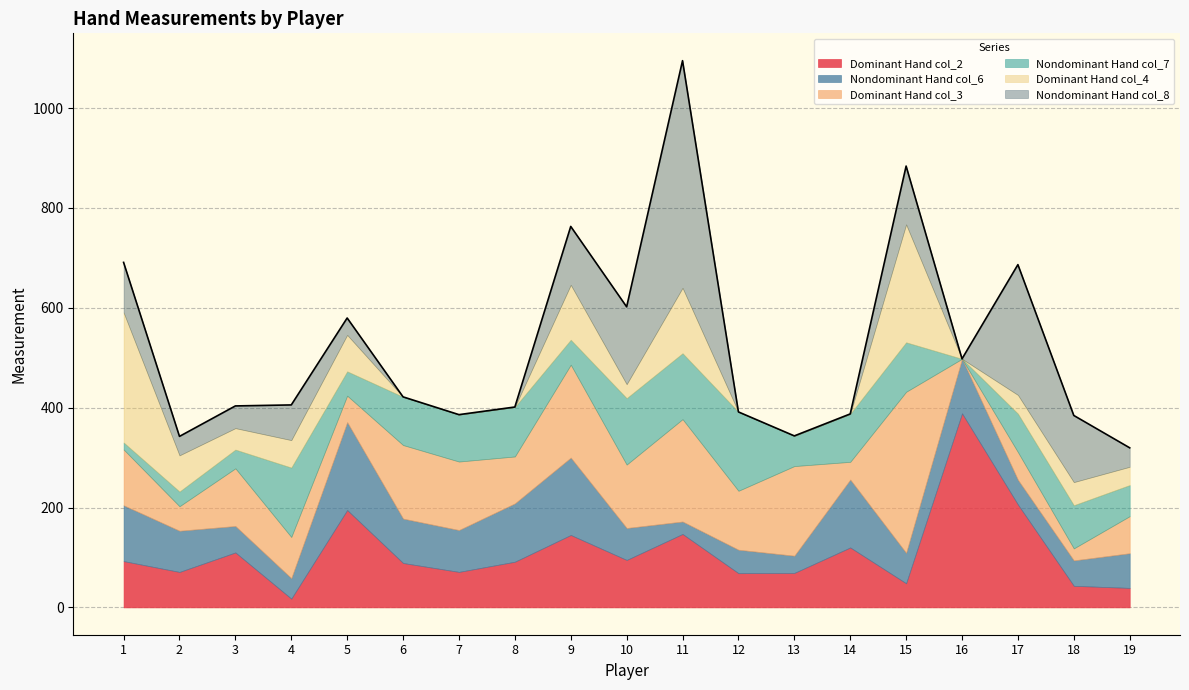

At how many categories does at least one series exceed 328?

2